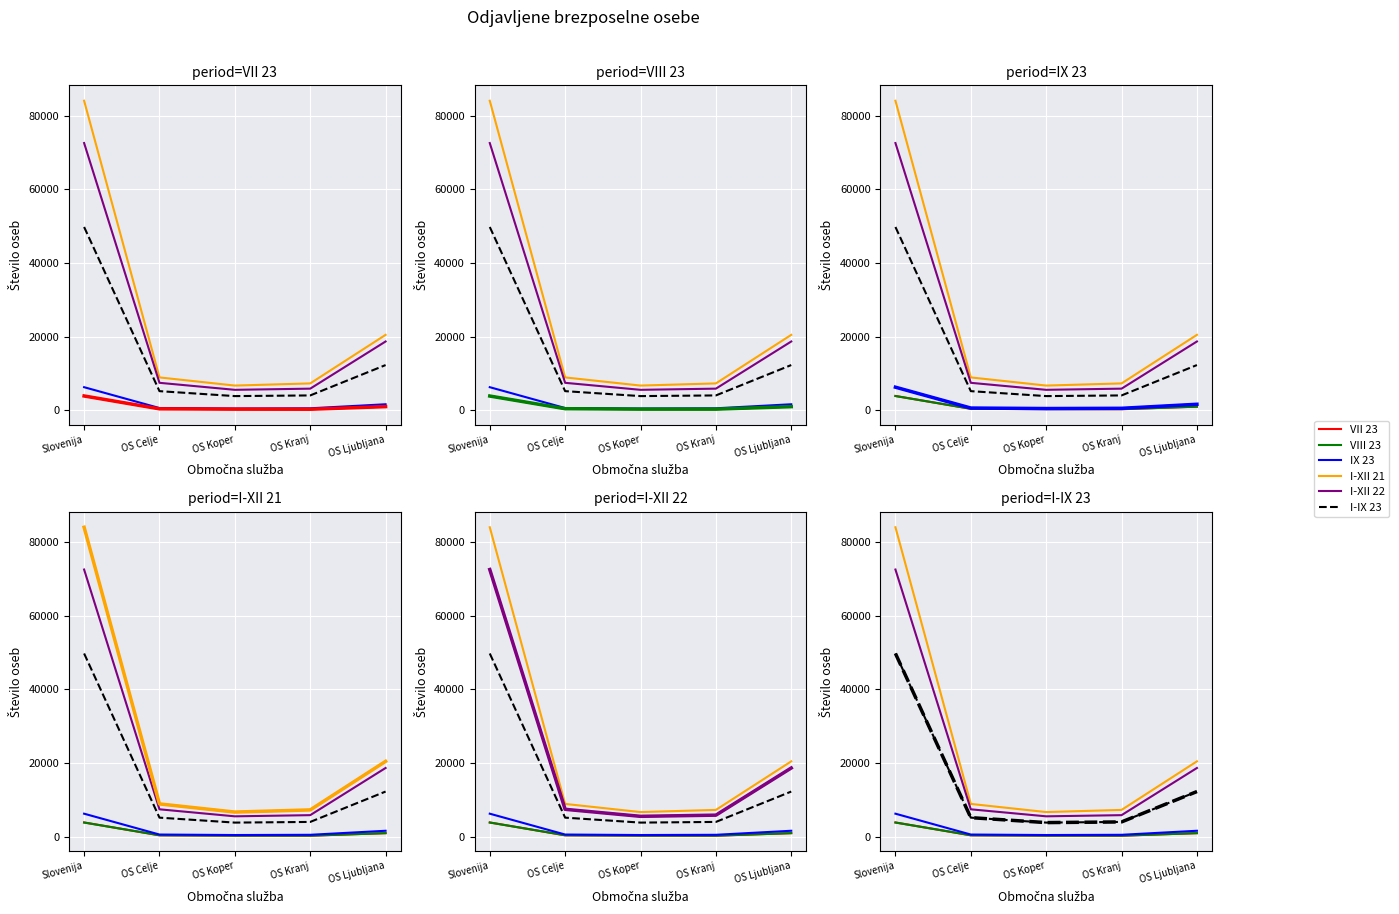

What is the total value across all series at OS Celje?

22929